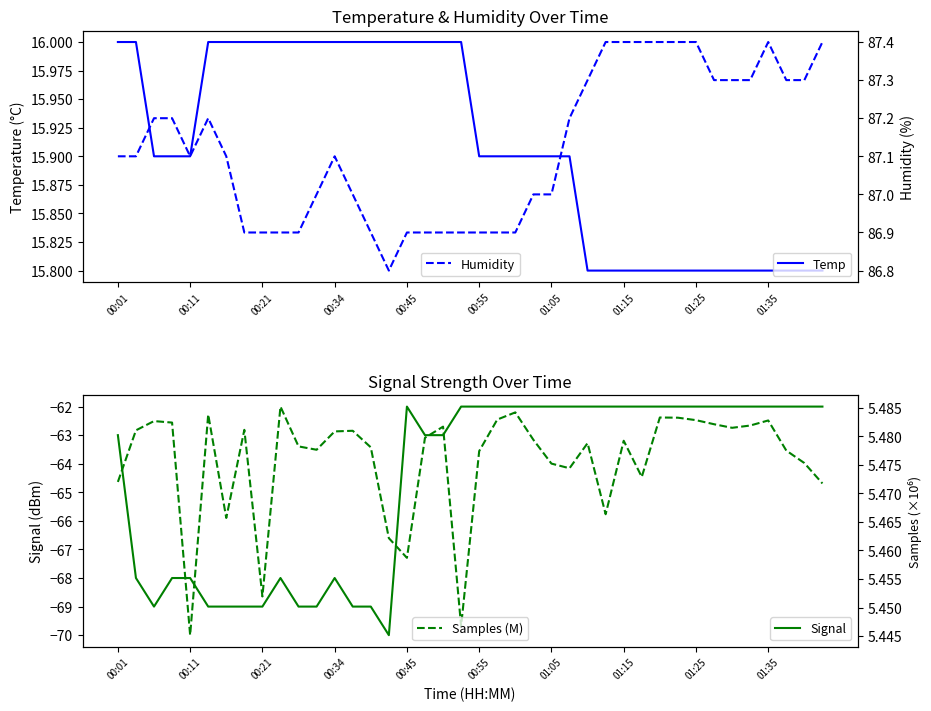

At how many categories does at least one series exceed -7?

40